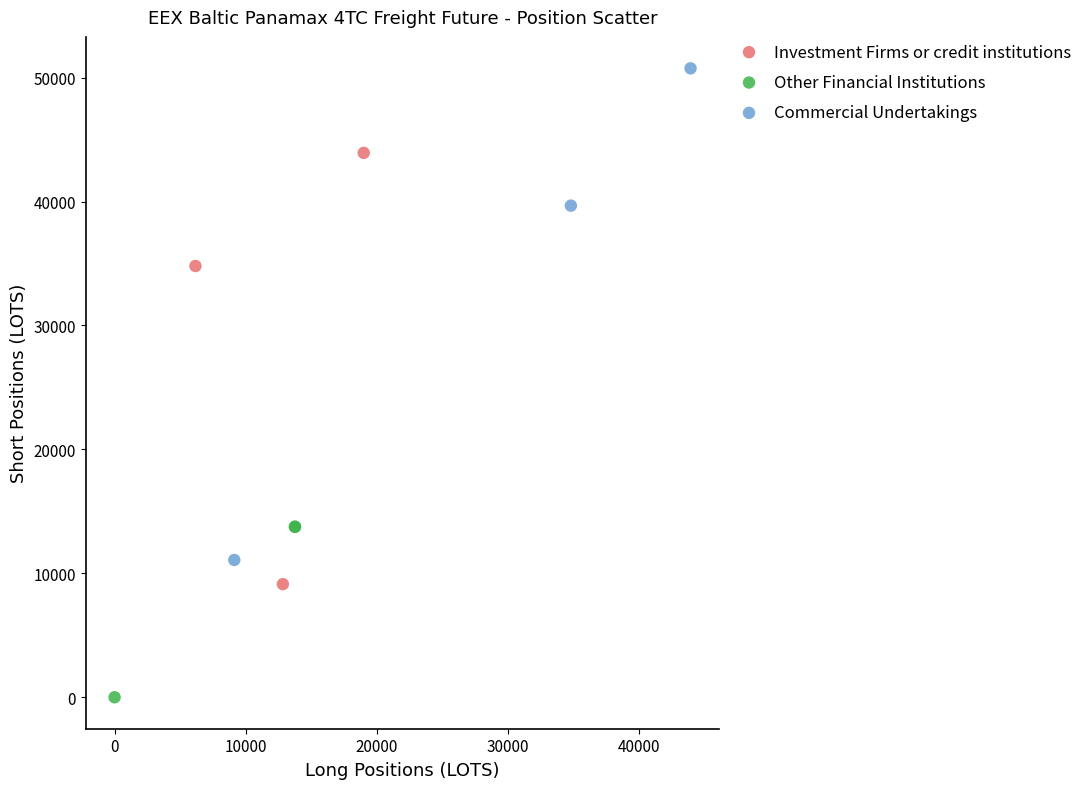

Which series contains the highest Y value?

Commercial Undertakings